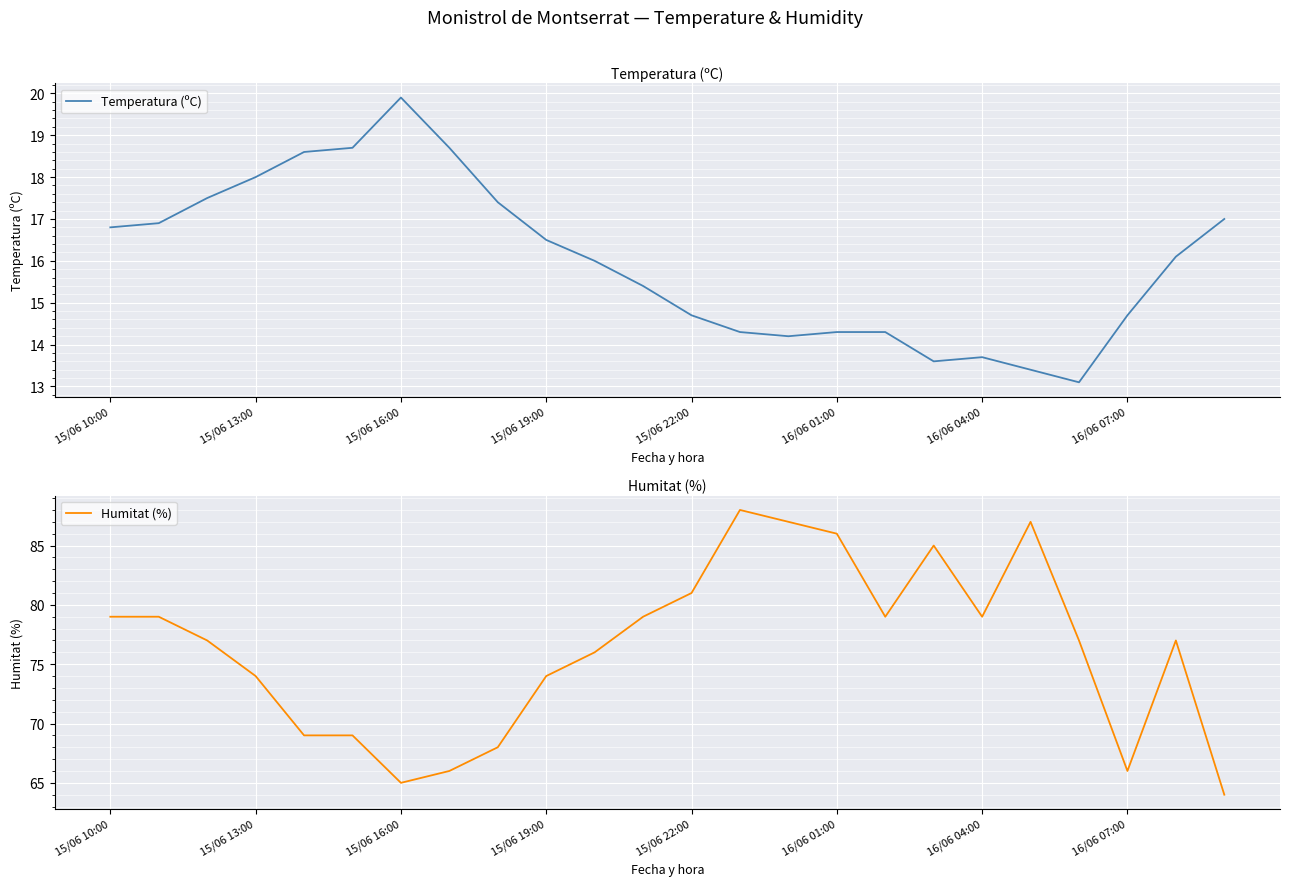

The value of Temperatura (ºC) at 16/06 04:00 is 13.7. True or false?

True